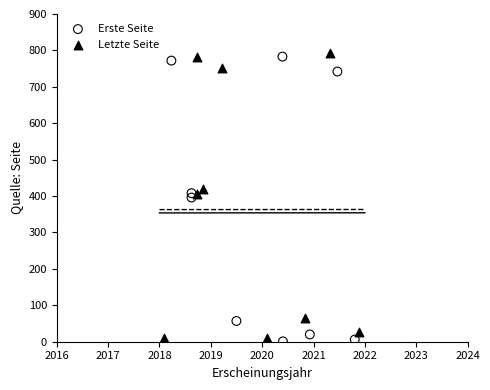

Which series has the largest Y range (max minus min)?

Letzte Seite